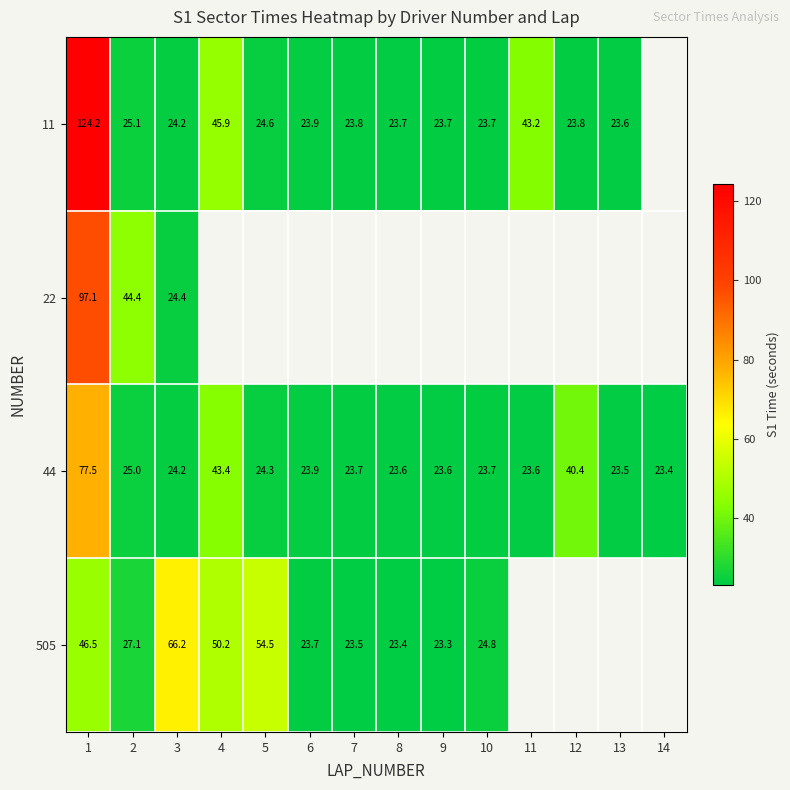

What is the approximate value of 44 at 14?

23.4